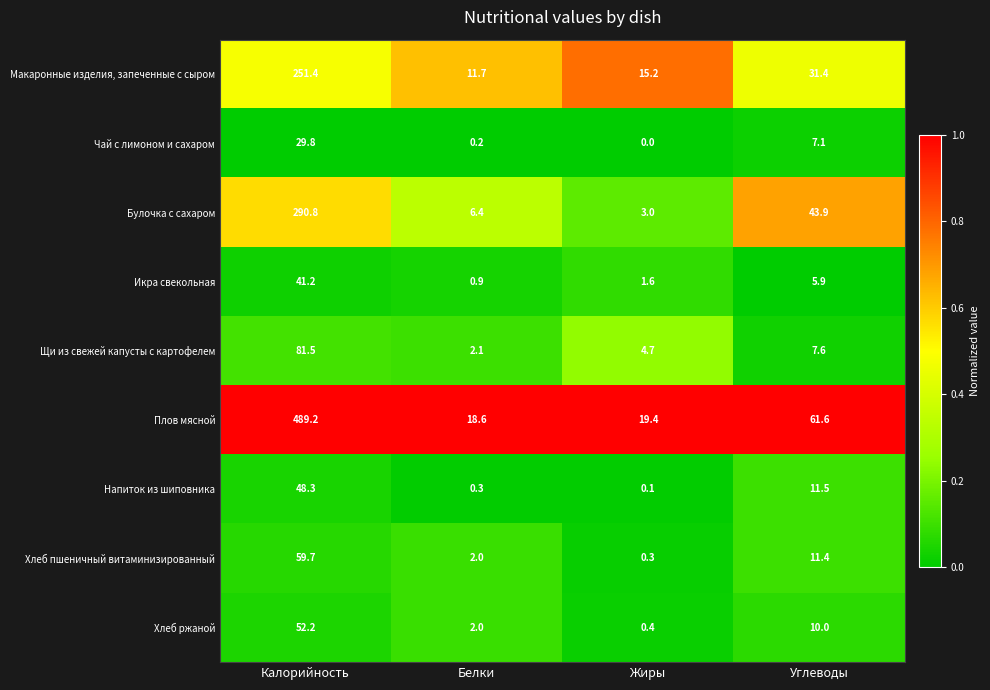

What is the sum of all Макаронные изделия, запеченные с сыром values?

309.7